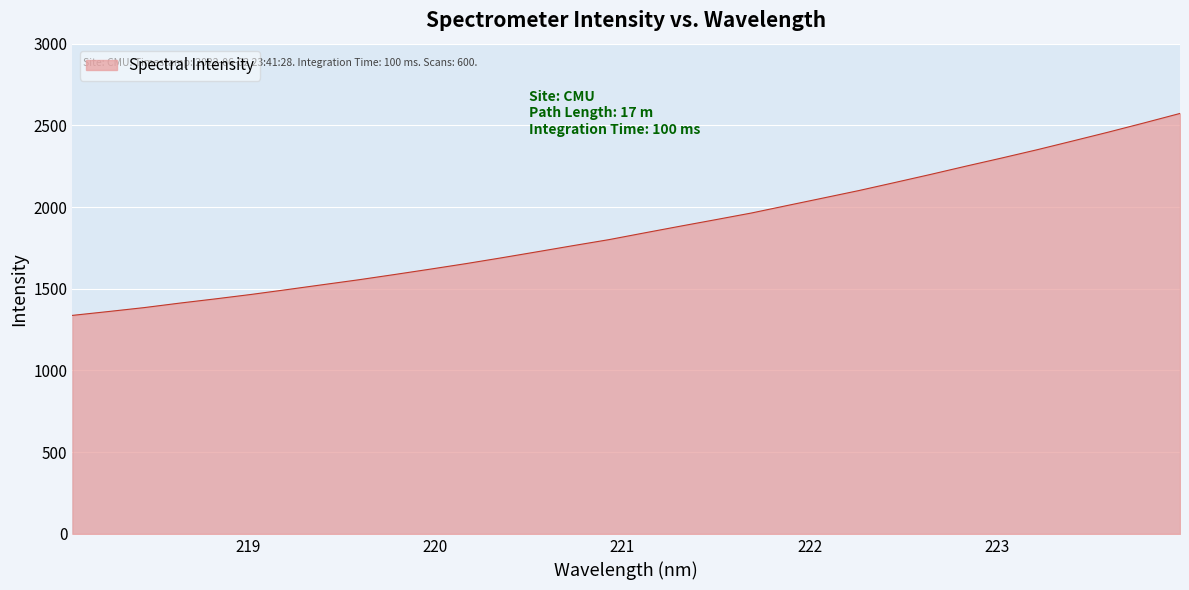

What is the smallest value displayed?

1337.2